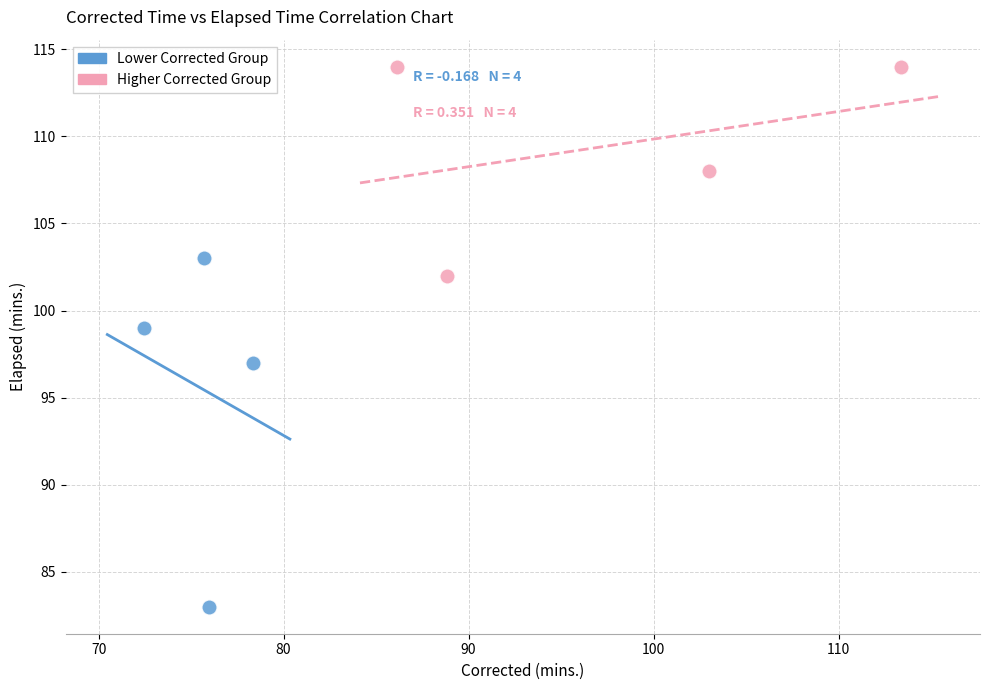

Which series reaches the minimum Y coordinate?

Lower Corrected Group